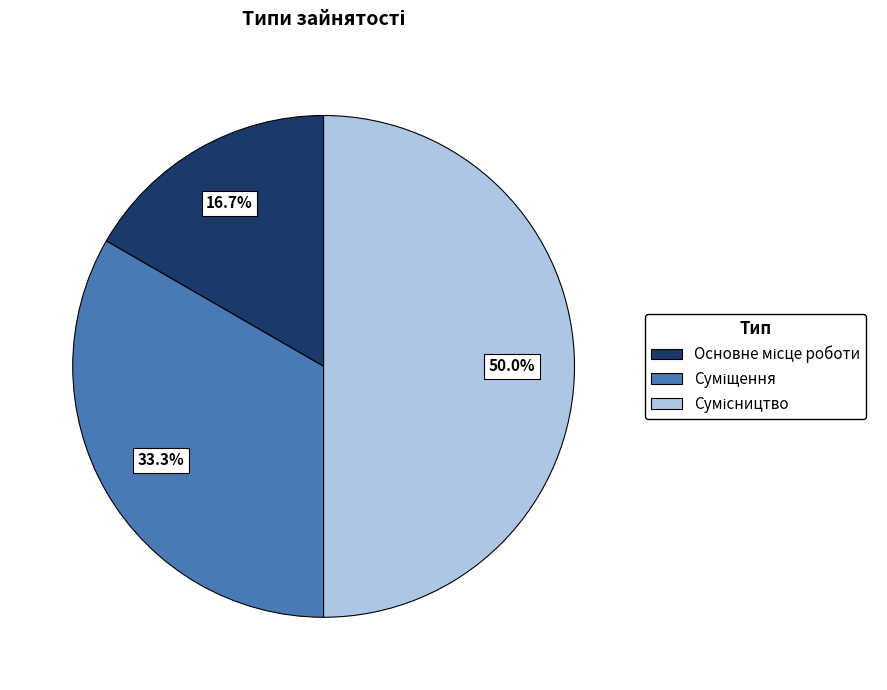

To the nearest percent, what is the difference between the Суміщення and Основне місце роботи slice percentages?

17%